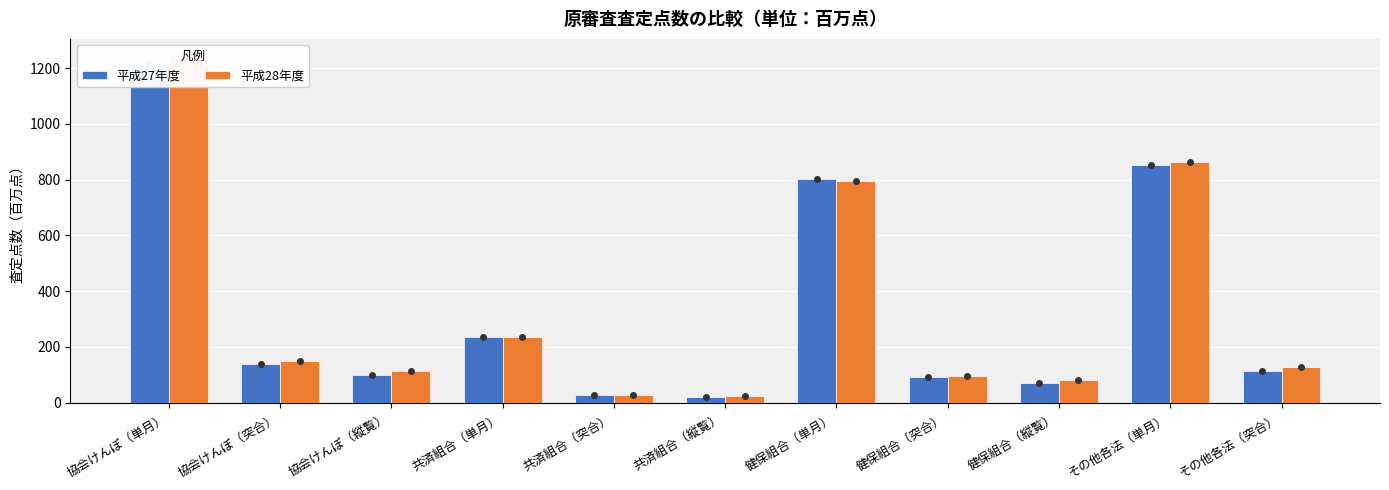

What position from the left is 共済組合（縦覧）?

6